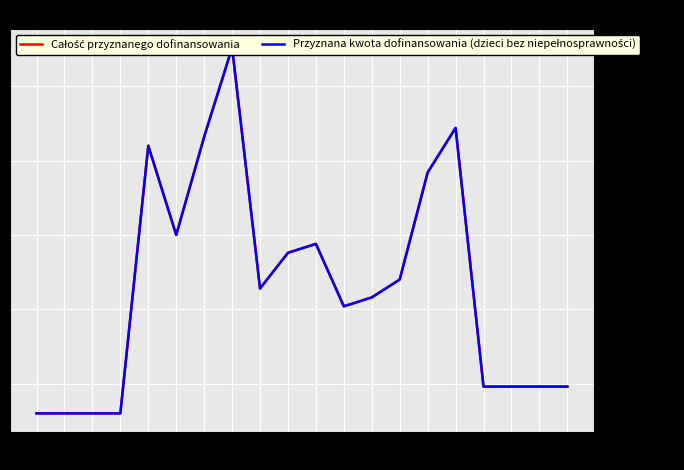

True or false: Przyznana kwota dofinansowania (dzieci bez niepełnosprawności) and Całość przyznanego dofinansowania intersect in this chart.

False